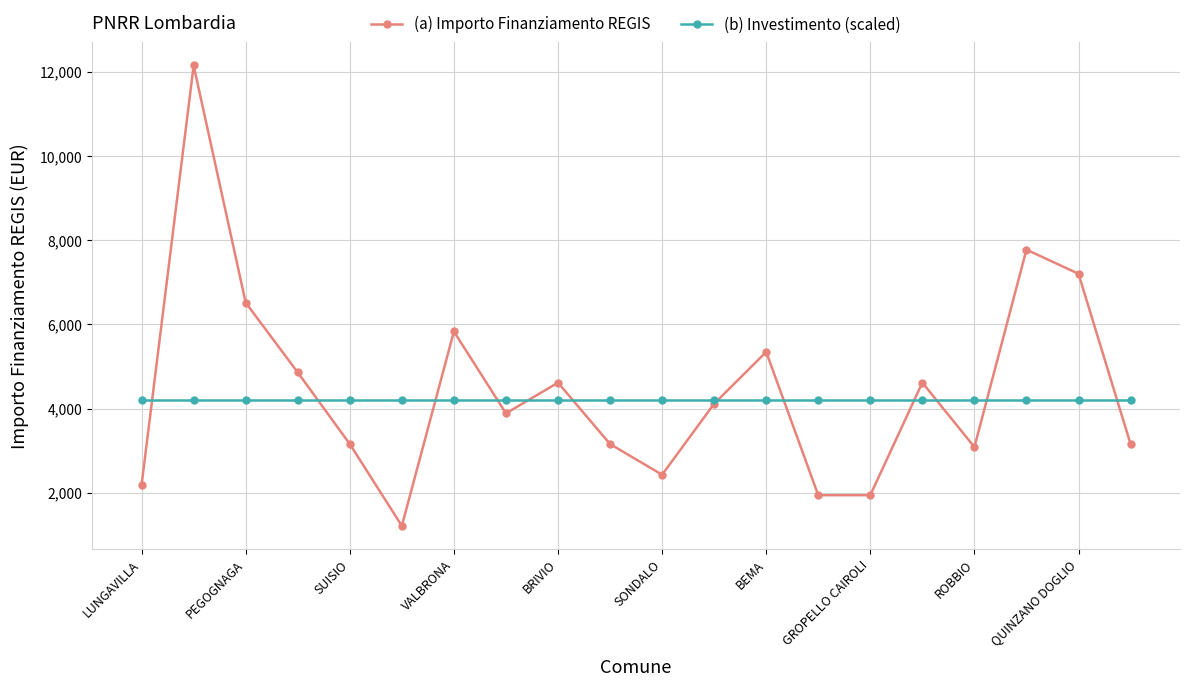

In (a) Importo Finanziamento REGIS, how many points are higher than both neighbors (excluding endpoints)?

6